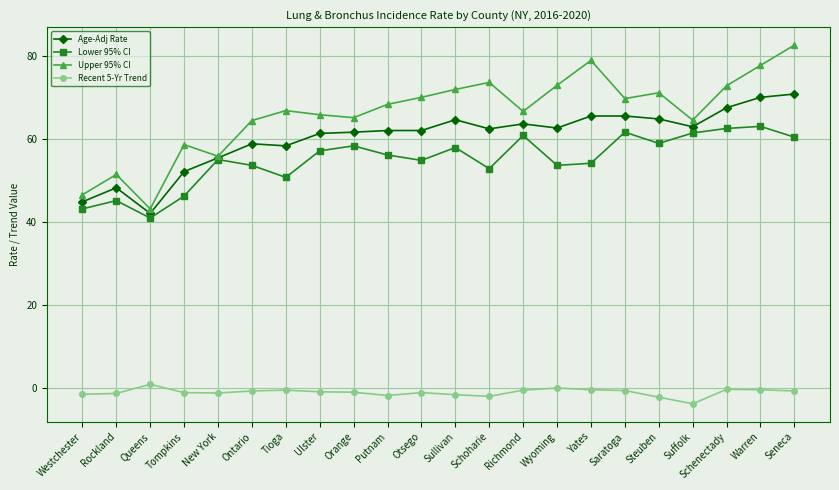

True or false: Upper 95% CI and Recent 5-Yr Trend intersect in this chart.

False